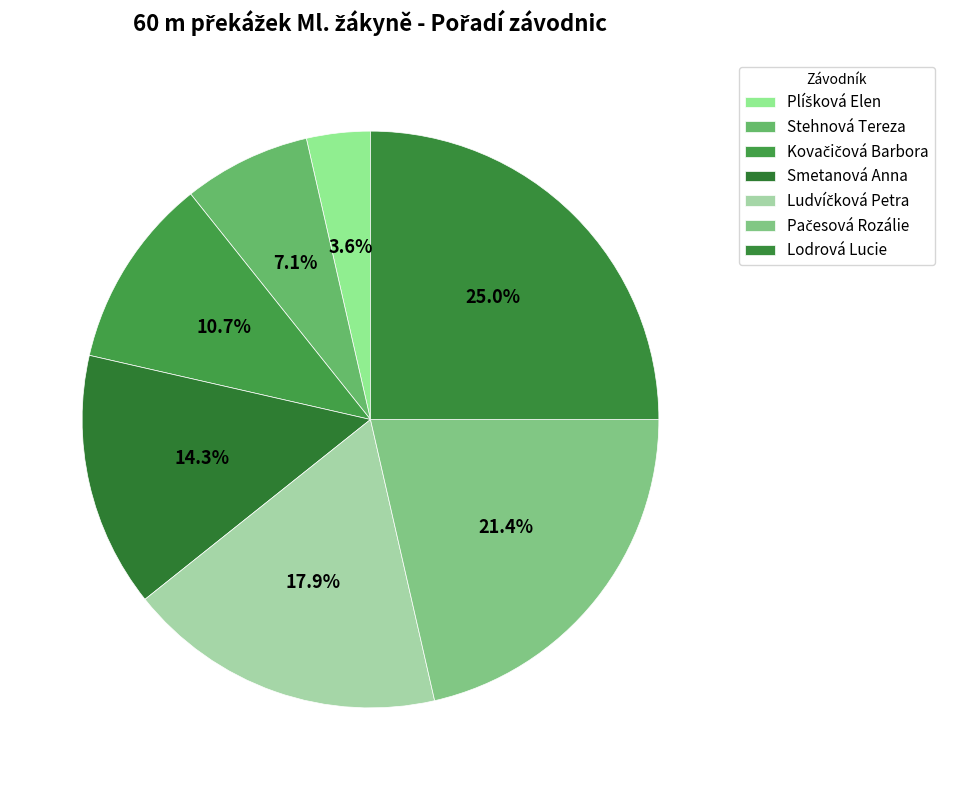

Which slice is the largest?

Lodrová Lucie